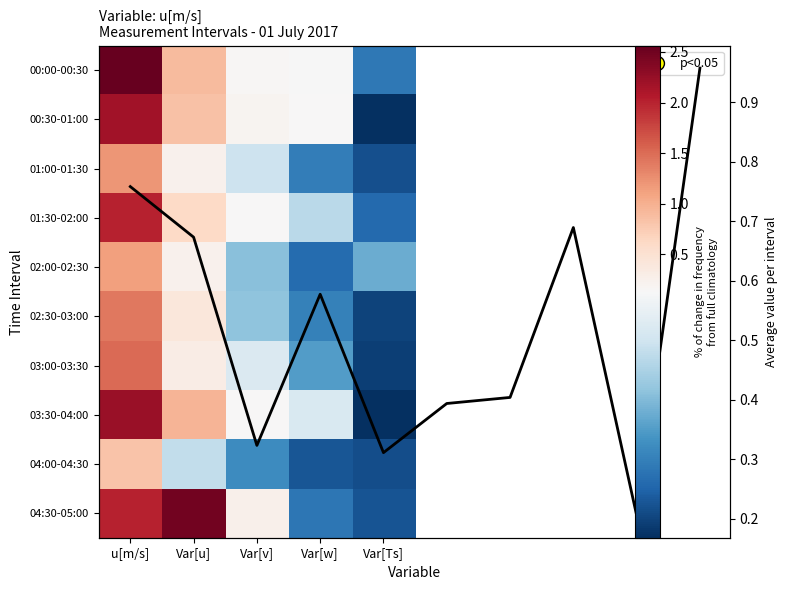

Is it true that 00:30-01:00 equals 2.2 at u[m/s]?

True